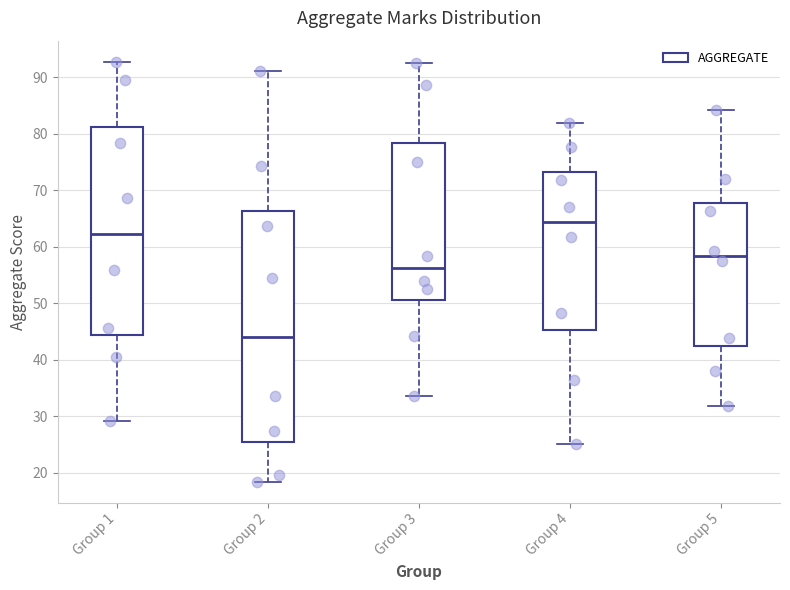

Reading left to right, read every box against the y-axis: the position of its median line, the range the box covers, and the ends of its whiskers. The values are not printed on the chart, so give them approximately, as read against the axis.

Group 1: median 62, box 44 to 81, whiskers 29 to 93
Group 2: median 44, box 25 to 66, whiskers 18 to 91
Group 3: median 56, box 51 to 78, whiskers 34 to 93
Group 4: median 64, box 45 to 73, whiskers 25 to 82
Group 5: median 58, box 42 to 68, whiskers 32 to 84